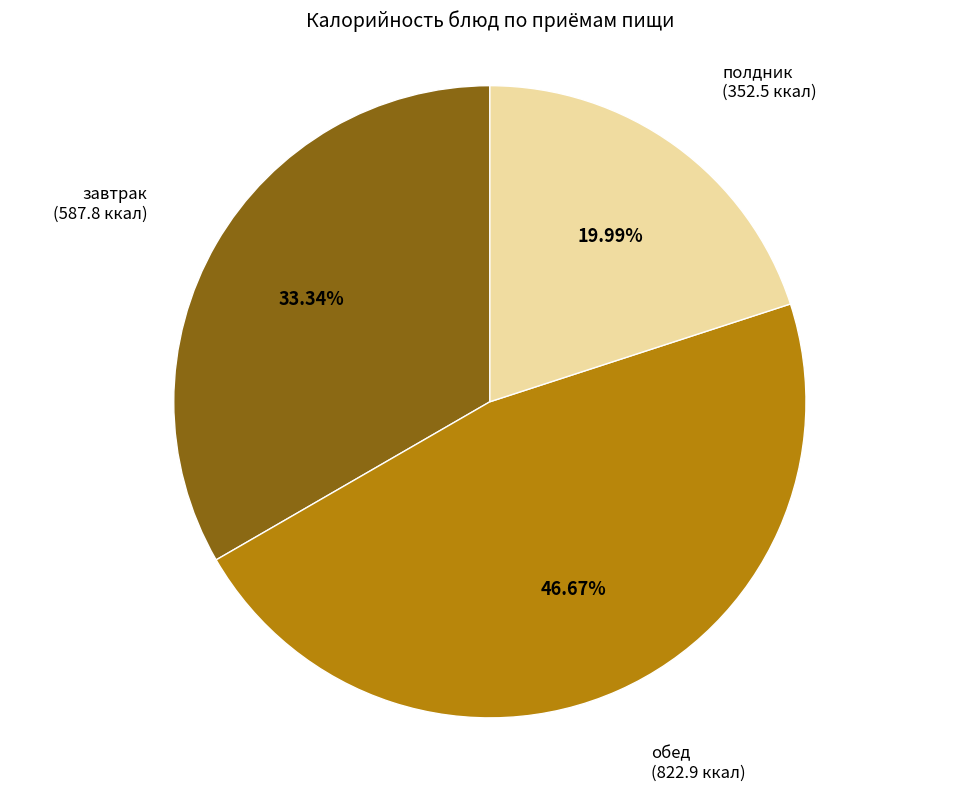

How many segments does this pie chart have?

3